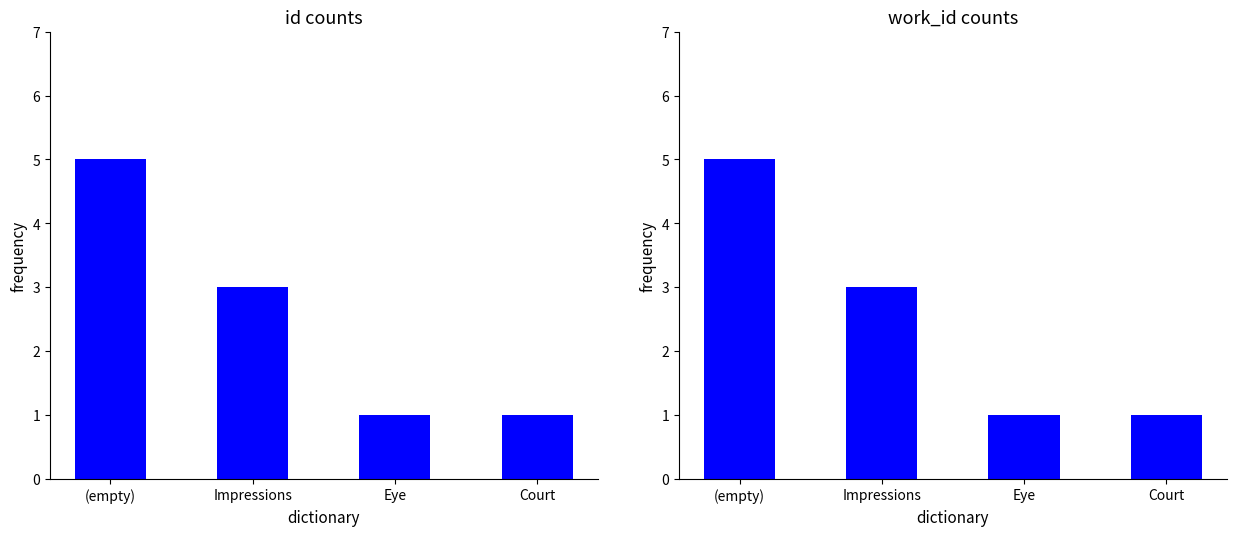

Reading right to left, transcribe all the data shown in this chart.

id: Court=1	Eye=1	Impressions=3	(empty)=5
work_id: Court=1	Eye=1	Impressions=3	(empty)=5